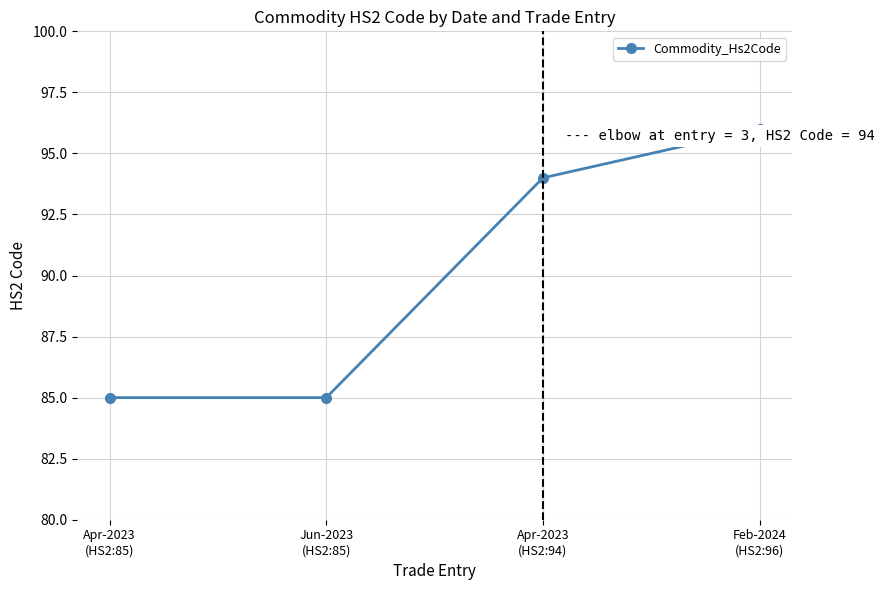

The chart shows a value of 85 at Jun-2023
(HS2:85). True or false?

True